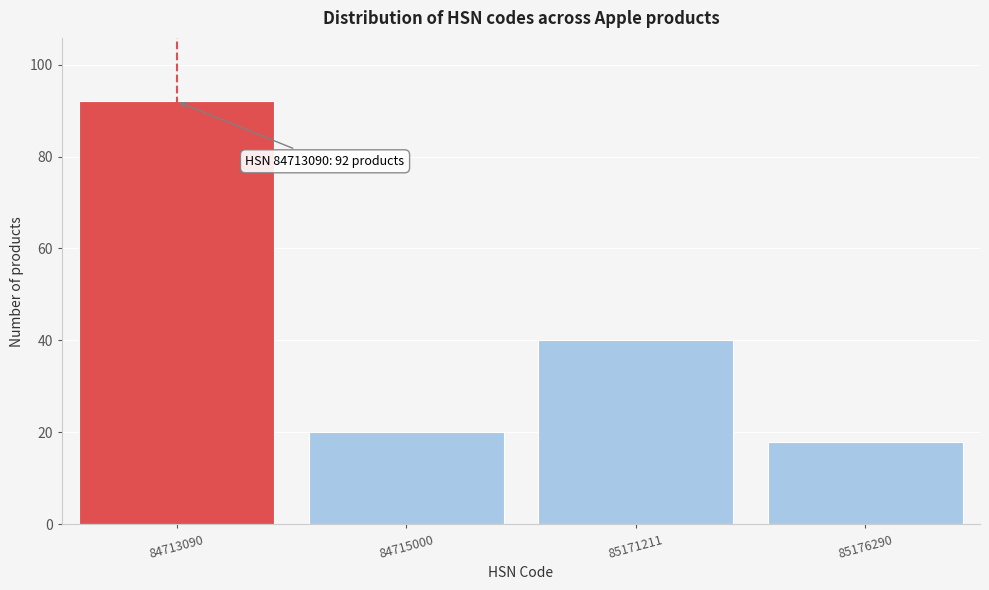

Reading left to right, extract all data points from this chart.

84713090=92	84715000=20	85171211=40	85176290=18